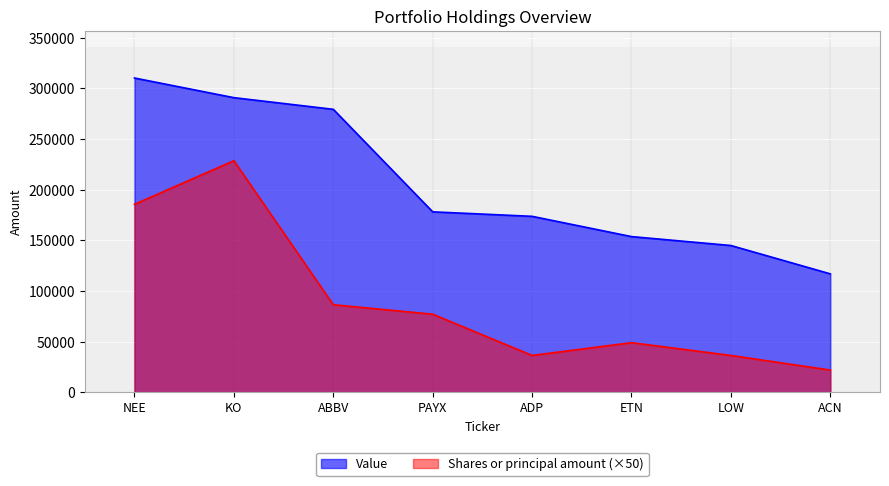

At which label does Shares or principal amount reach its peak?

KO